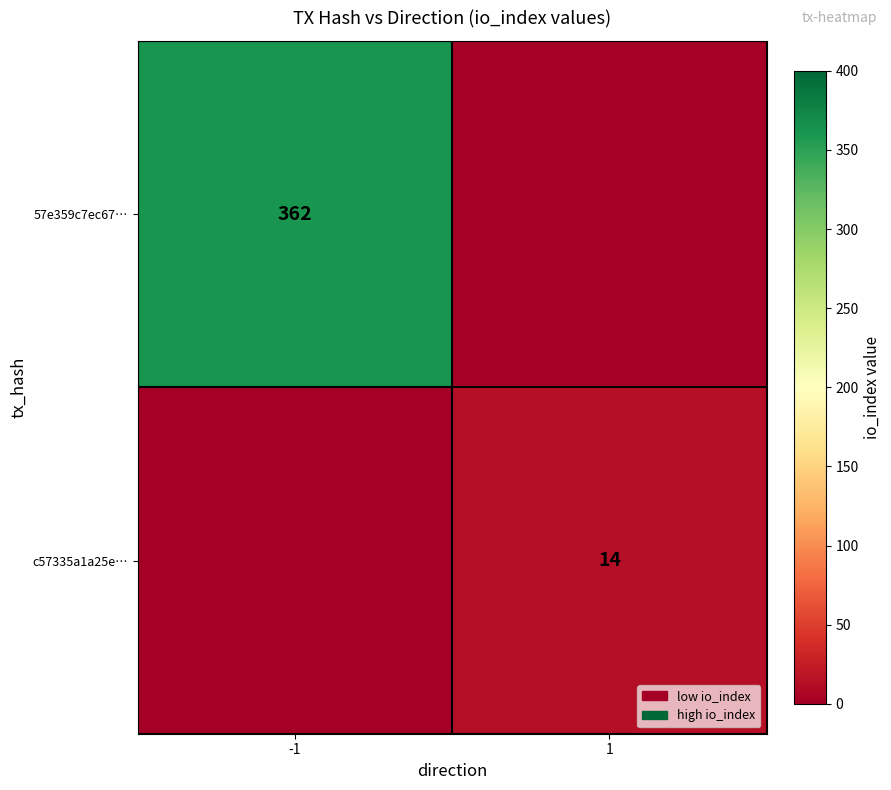

The 57e359c7ec67… series shows 362 at -1. True or false?

True